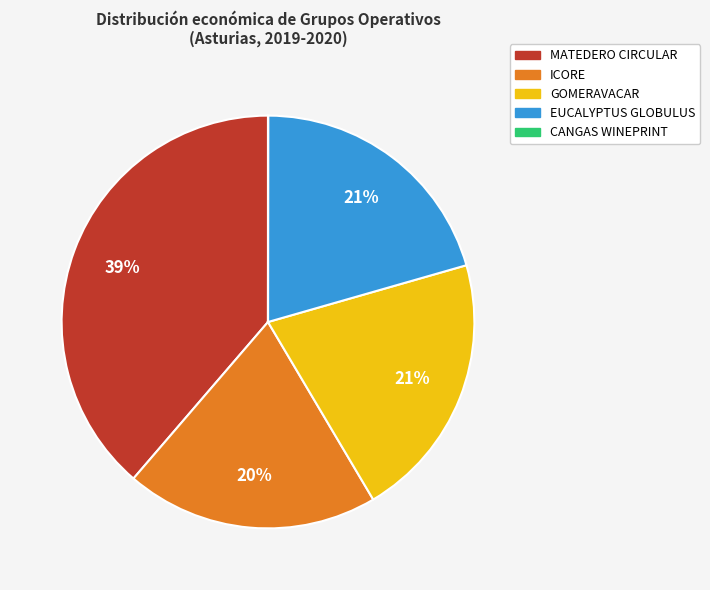

Does any single category account for the majority?

No